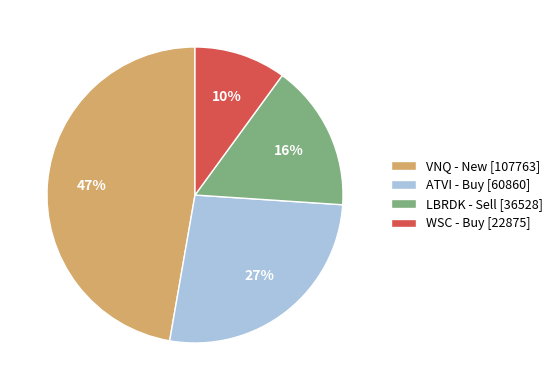

What percentage is the LBRDK - Sell [36528] slice, to the nearest percent?

16%